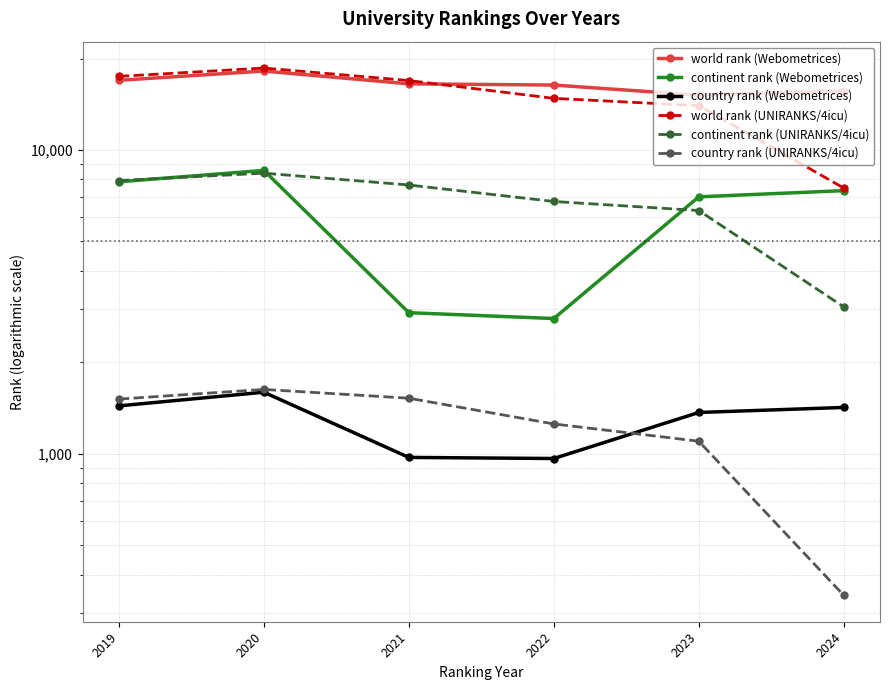

What are all the series names shown in the legend?

world rank (Webometrices), continent rank (Webometrices), country rank (Webometrices), world rank (UNIRANKS/4icu), continent rank (UNIRANKS/4icu), country rank (UNIRANKS/4icu)